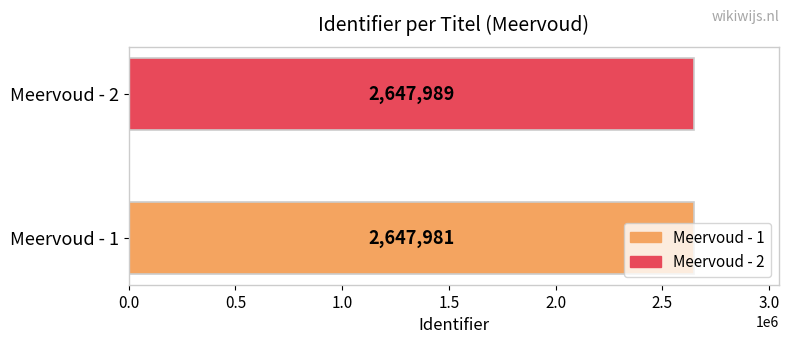

What is the smallest value displayed?

2647981